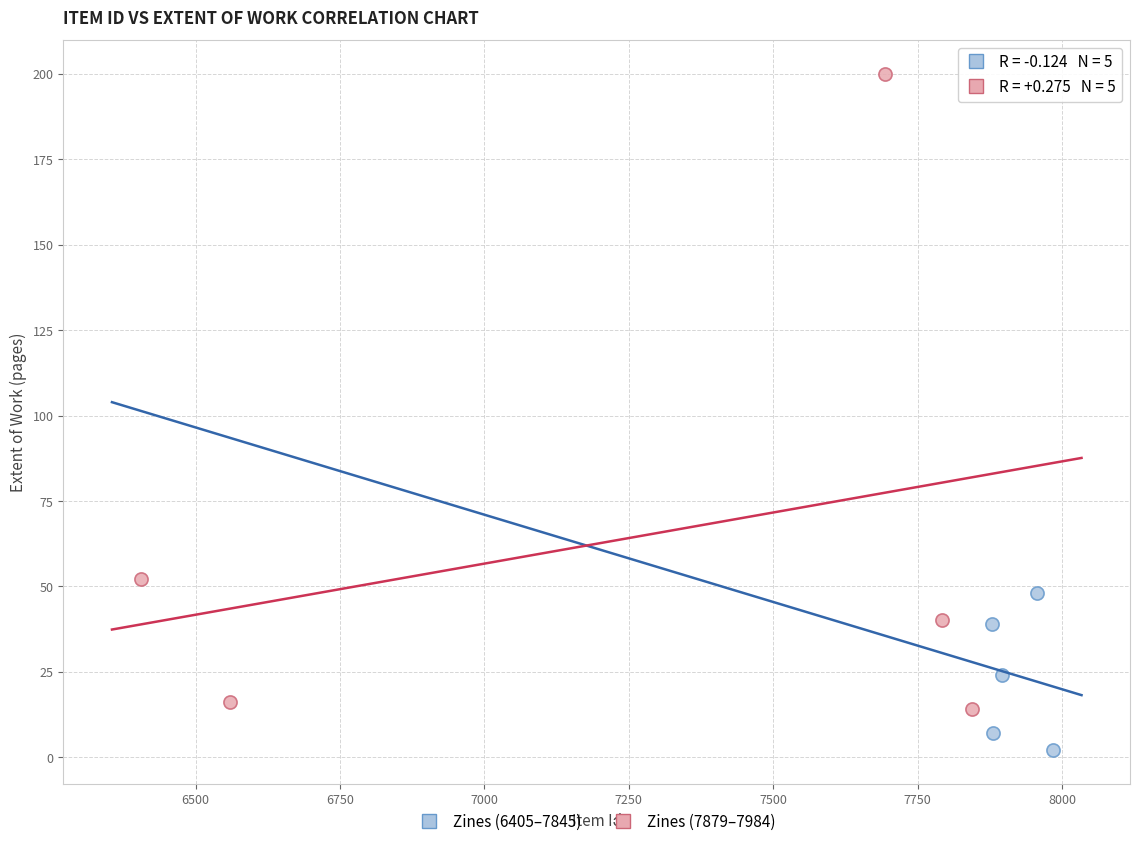

Which series reaches the minimum Y coordinate?

Zines (6405–7845)